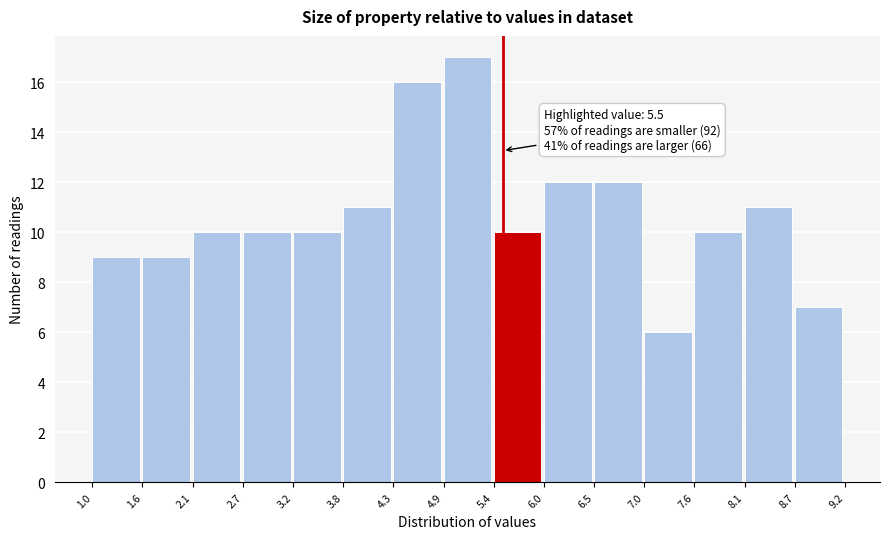

Over which range of the x-axis is the bar tallest?

4.9 to 5.4